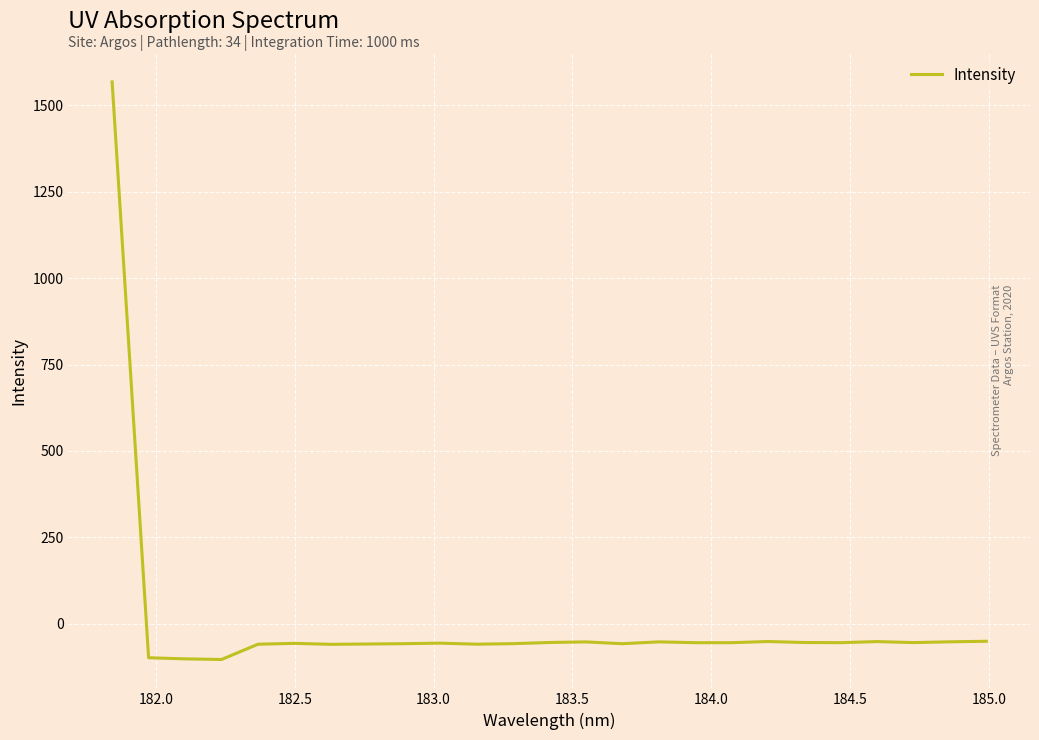

How many lines are shown in the chart?

1